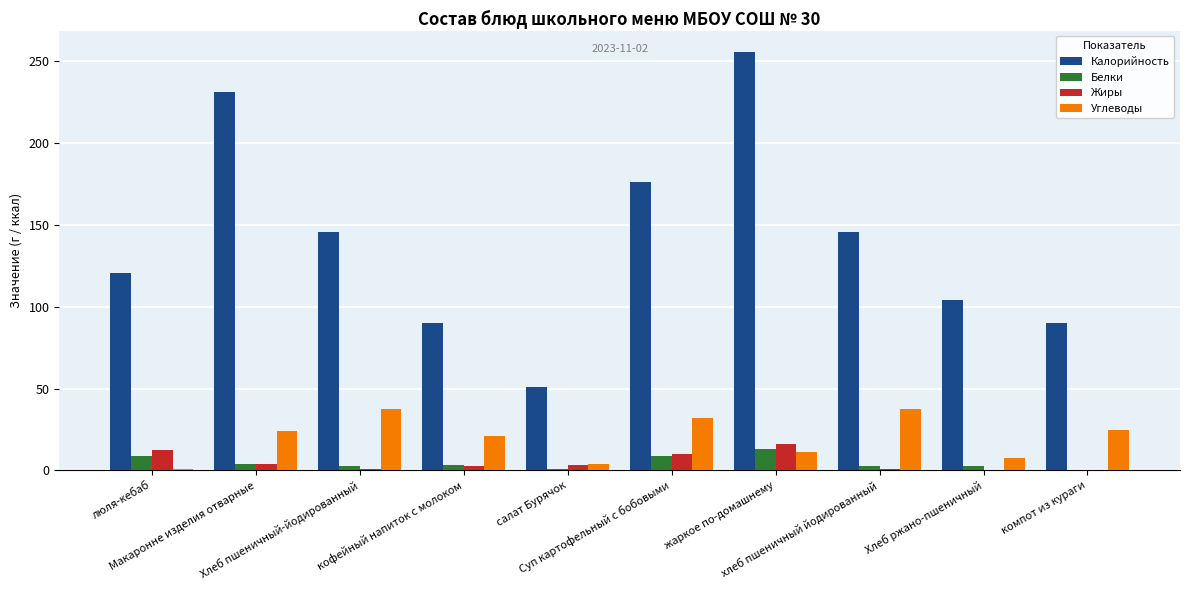

Which series has the largest total across all categories?

Калорийность